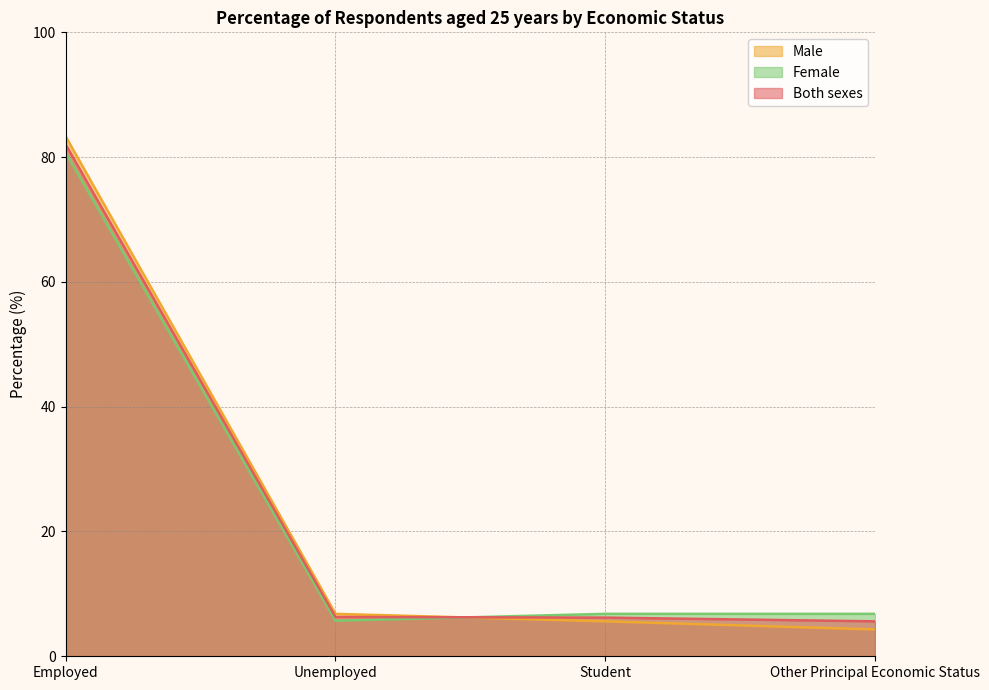

True or false: Male and Both sexes intersect in this chart.

True